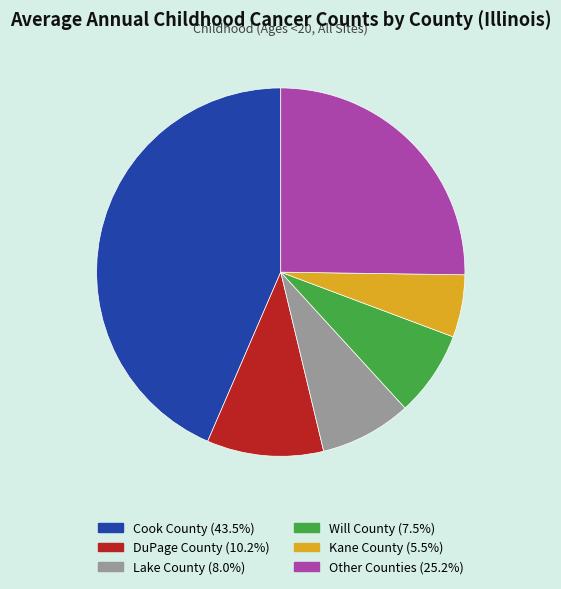

How many segments does this pie chart have?

6